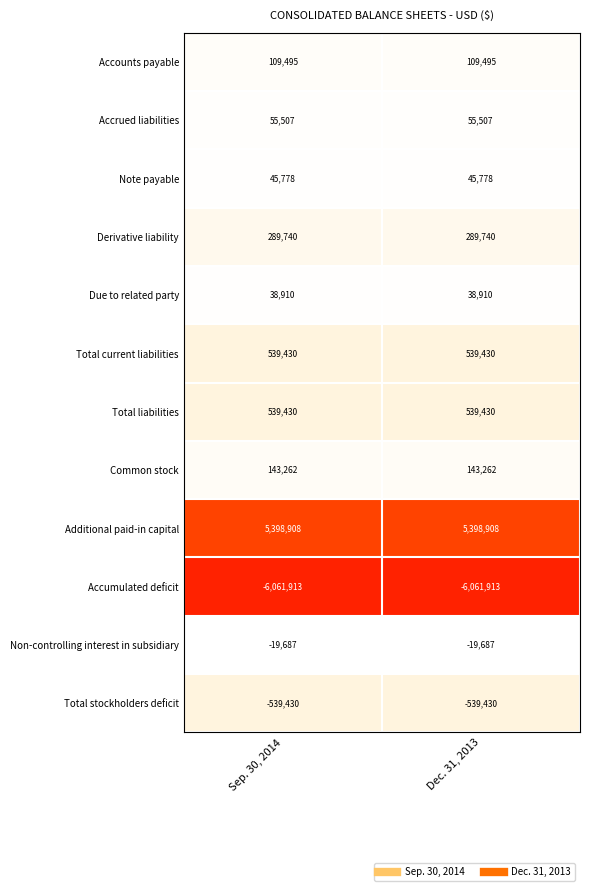

Reading left to right, extract all data points from this chart.

Accounts payable: Sep. 30, 2014=109495	Dec. 31, 2013=109495
Accrued liabilities: Sep. 30, 2014=55507	Dec. 31, 2013=55507
Note payable: Sep. 30, 2014=45778	Dec. 31, 2013=45778
Derivative liability: Sep. 30, 2014=289740	Dec. 31, 2013=289740
Due to related party: Sep. 30, 2014=38910	Dec. 31, 2013=38910
Total current liabilities: Sep. 30, 2014=539430	Dec. 31, 2013=539430
Total liabilities: Sep. 30, 2014=539430	Dec. 31, 2013=539430
Common stock: Sep. 30, 2014=143262	Dec. 31, 2013=143262
Additional paid-in capital: Sep. 30, 2014=5398908	Dec. 31, 2013=5398908
Accumulated deficit: Sep. 30, 2014=-6061913	Dec. 31, 2013=-6061913
Non-controlling interest in subsidiary: Sep. 30, 2014=-19687	Dec. 31, 2013=-19687
Total stockholders deficit: Sep. 30, 2014=-539430	Dec. 31, 2013=-539430